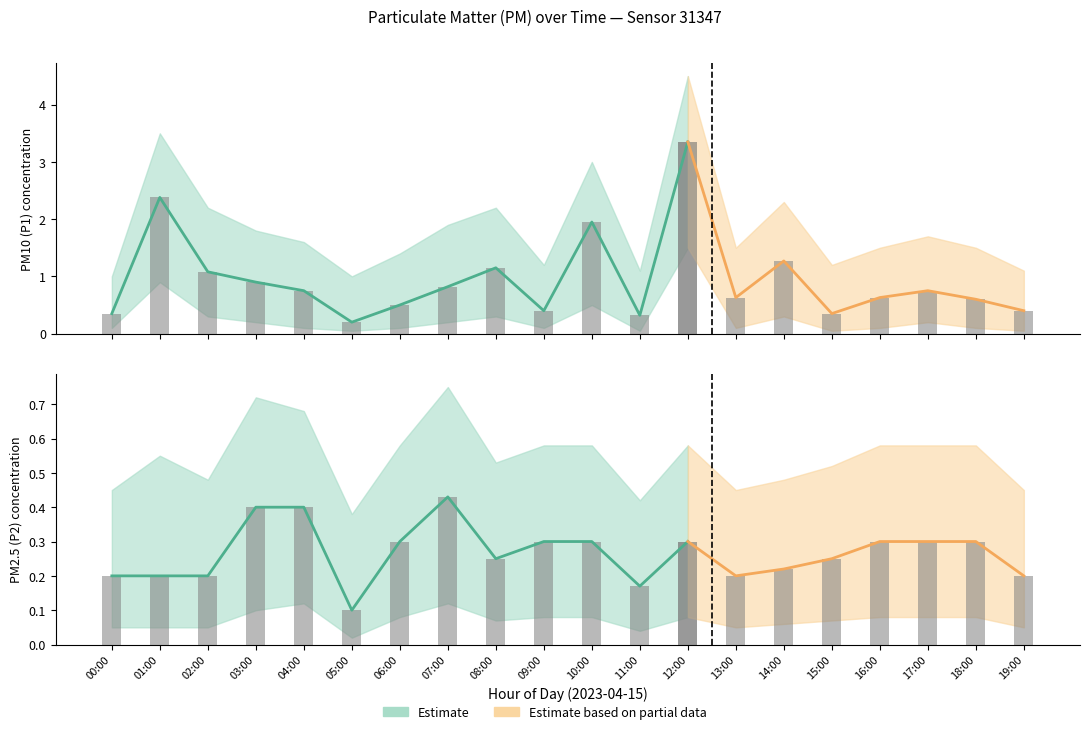

At how many categories does at least one series exceed 1?

6